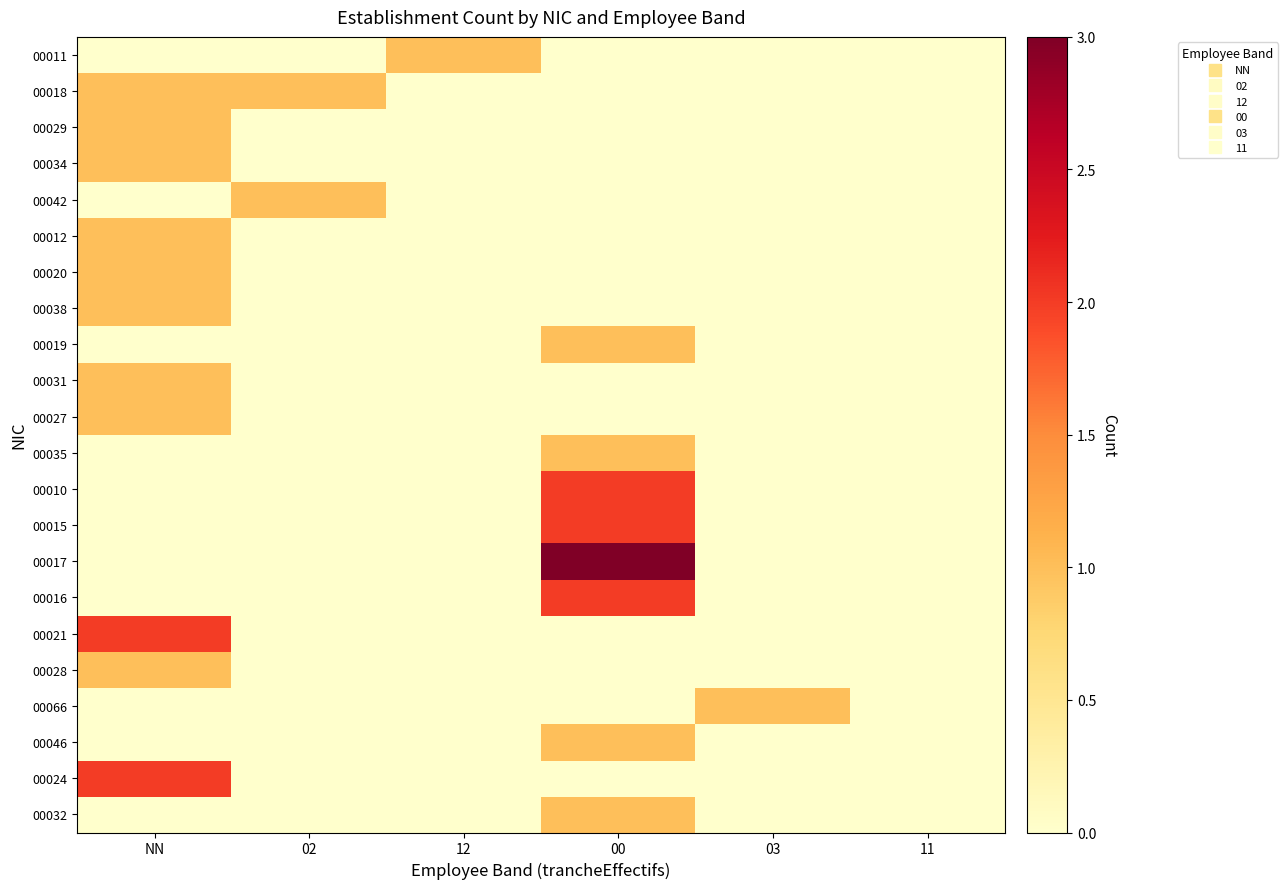

Reading right to left, what are all the values shown in this chart?

00011: 11=0	03=0	00=0	12=1	02=0	NN=0
00018: 11=0	03=0	00=0	12=0	02=1	NN=1
00029: 11=0	03=0	00=0	12=0	02=0	NN=1
00034: 11=0	03=0	00=0	12=0	02=0	NN=1
00042: 11=0	03=0	00=0	12=0	02=1	NN=0
00012: 11=0	03=0	00=0	12=0	02=0	NN=1
00020: 11=0	03=0	00=0	12=0	02=0	NN=1
00038: 11=0	03=0	00=0	12=0	02=0	NN=1
00019: 11=0	03=0	00=1	12=0	02=0	NN=0
00031: 11=0	03=0	00=0	12=0	02=0	NN=1
00027: 11=0	03=0	00=0	12=0	02=0	NN=1
00035: 11=0	03=0	00=1	12=0	02=0	NN=0
00010: 11=0	03=0	00=2	12=0	02=0	NN=0
00015: 11=0	03=0	00=2	12=0	02=0	NN=0
00017: 11=0	03=0	00=3	12=0	02=0	NN=0
00016: 11=0	03=0	00=2	12=0	02=0	NN=0
00021: 11=0	03=0	00=0	12=0	02=0	NN=2
00028: 11=0	03=0	00=0	12=0	02=0	NN=1
00066: 11=0	03=1	00=0	12=0	02=0	NN=0
00046: 11=0	03=0	00=1	12=0	02=0	NN=0
00024: 11=0	03=0	00=0	12=0	02=0	NN=2
00032: 11=0	03=0	00=1	12=0	02=0	NN=0